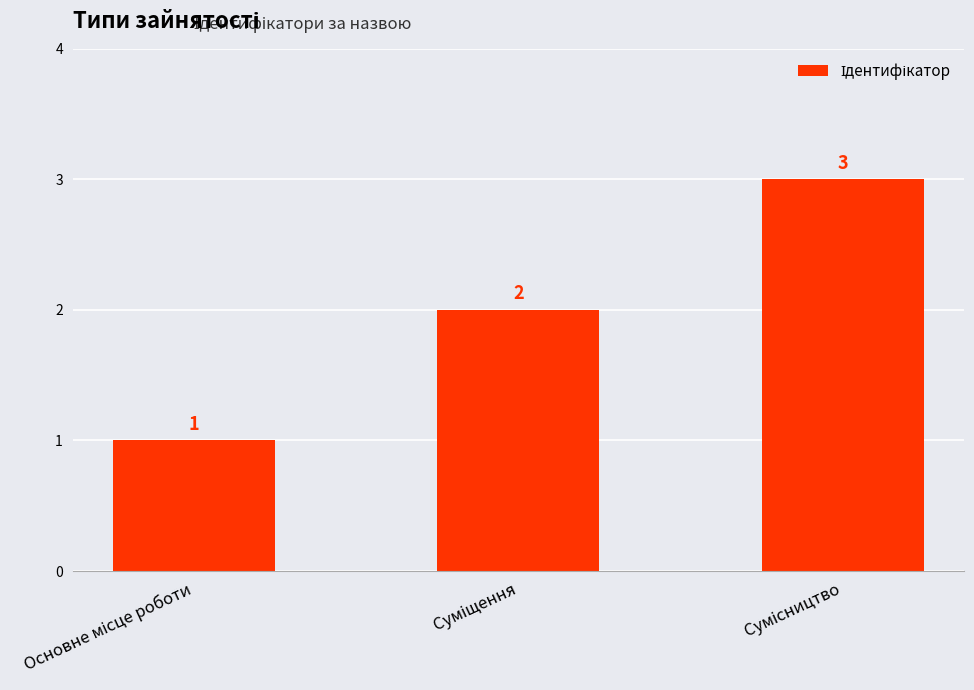

Are the bars grouped side by side (vs. stacked)?

No